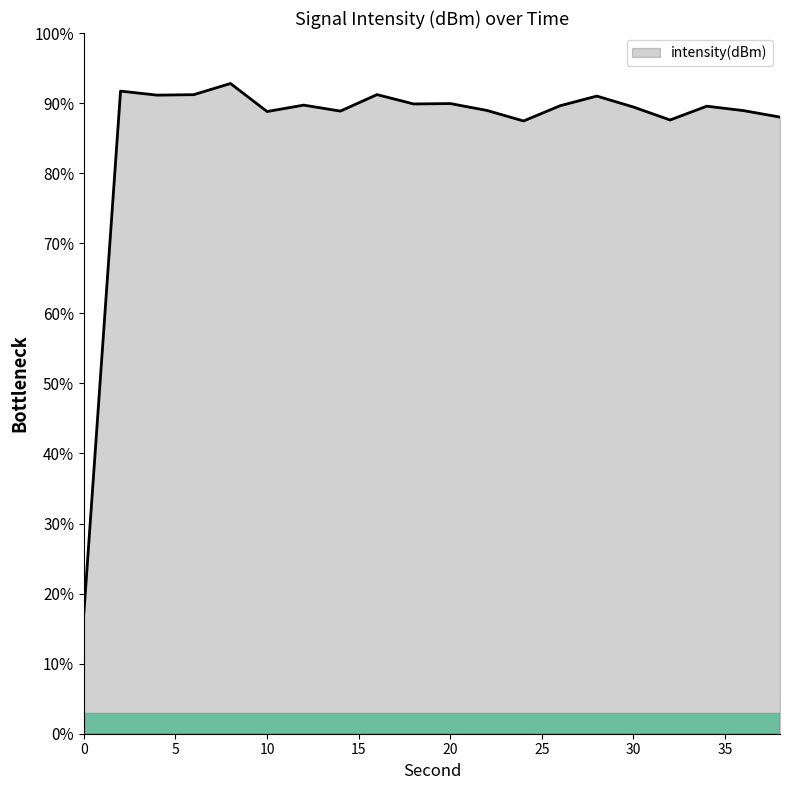

What is the greatest value displayed?

92.8